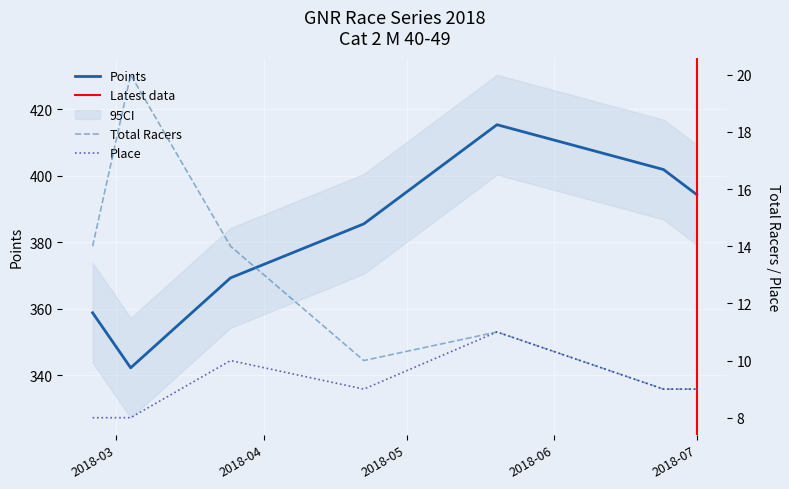

How many series are shown in this chart?

3